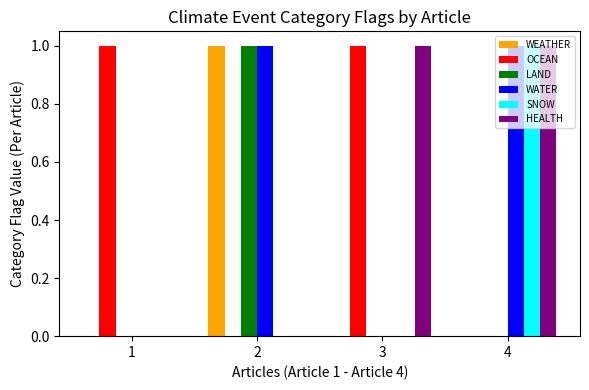

The HEALTH series shows -1 at 2. True or false?

False